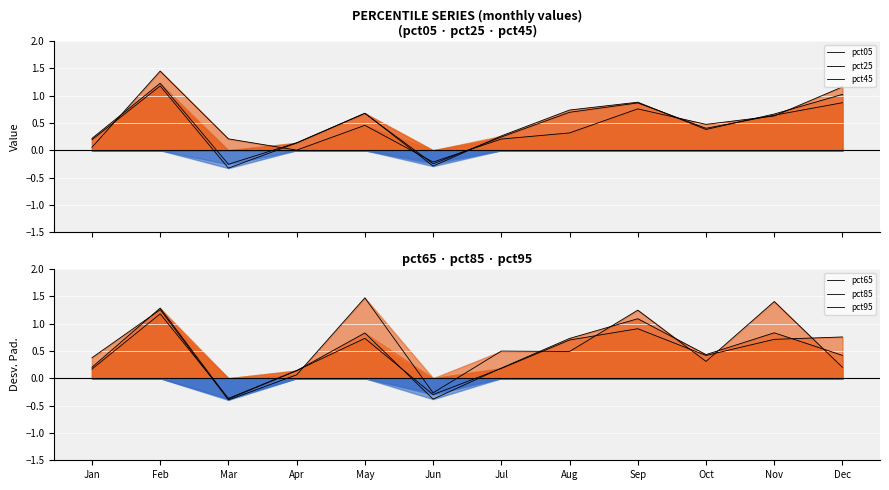

What is the difference between the pct65 values at Mar and Feb?

1.5